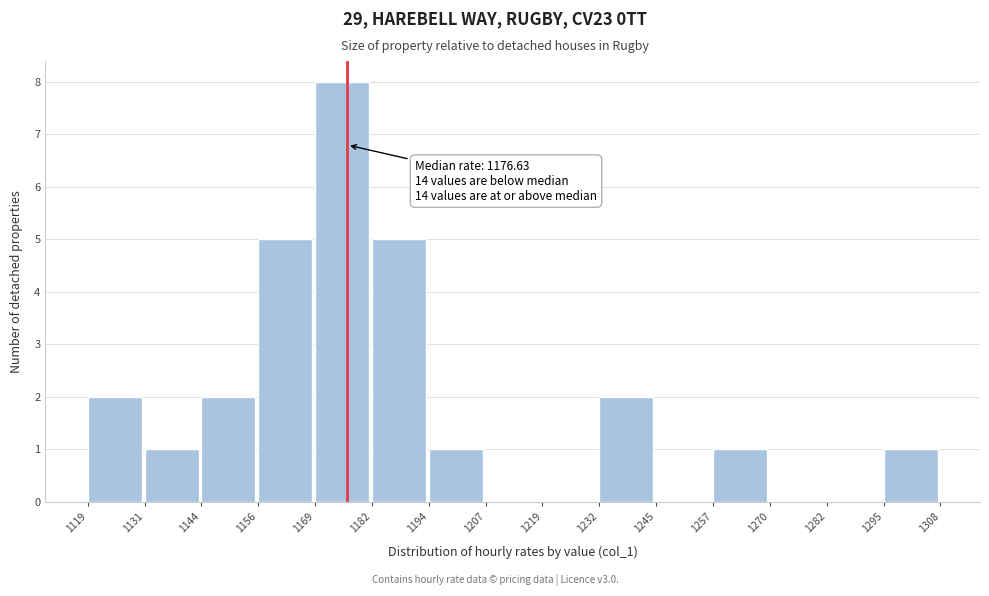

Which range on the x-axis has the tallest bar?

1169 to 1182